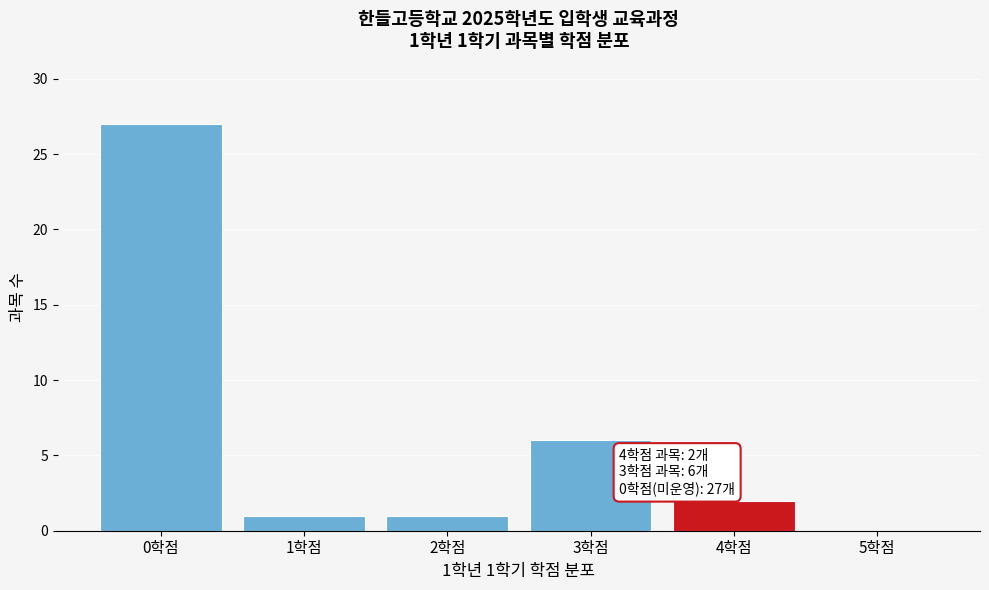

Over which range of the x-axis is the bar tallest?

-0.5 to 0.5